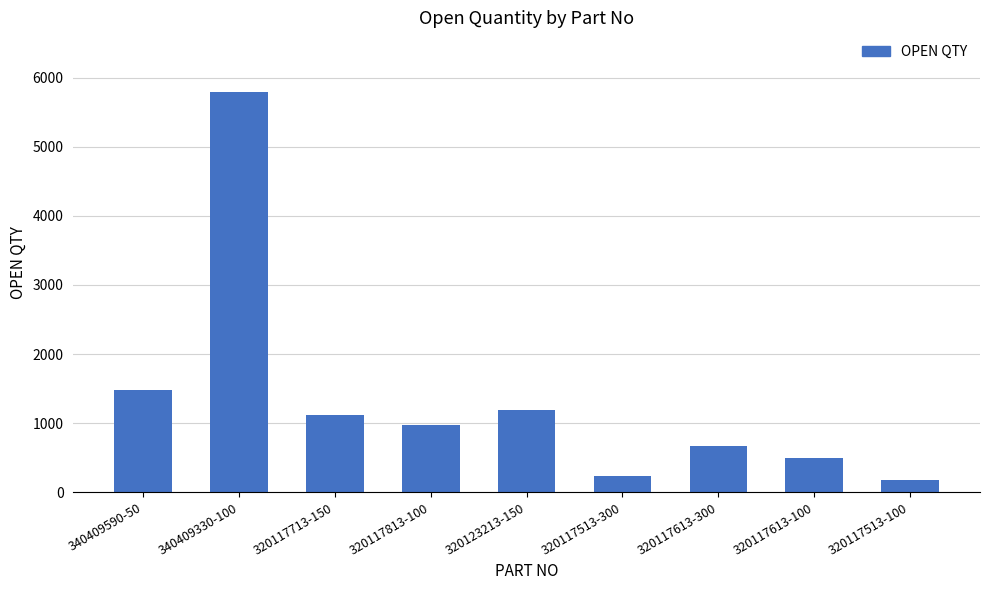

What is the sum of the values at 320117513-100 and 320123213-150?

1368